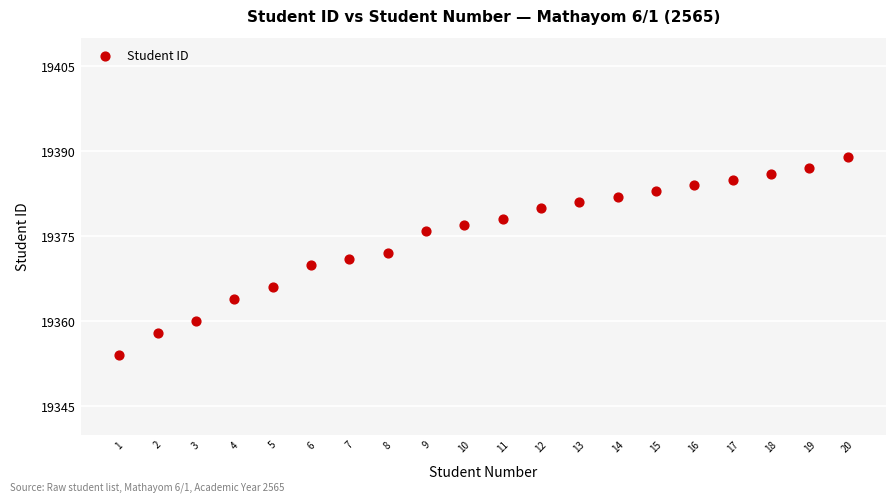

What is the range of Y values (max minus min)?

35